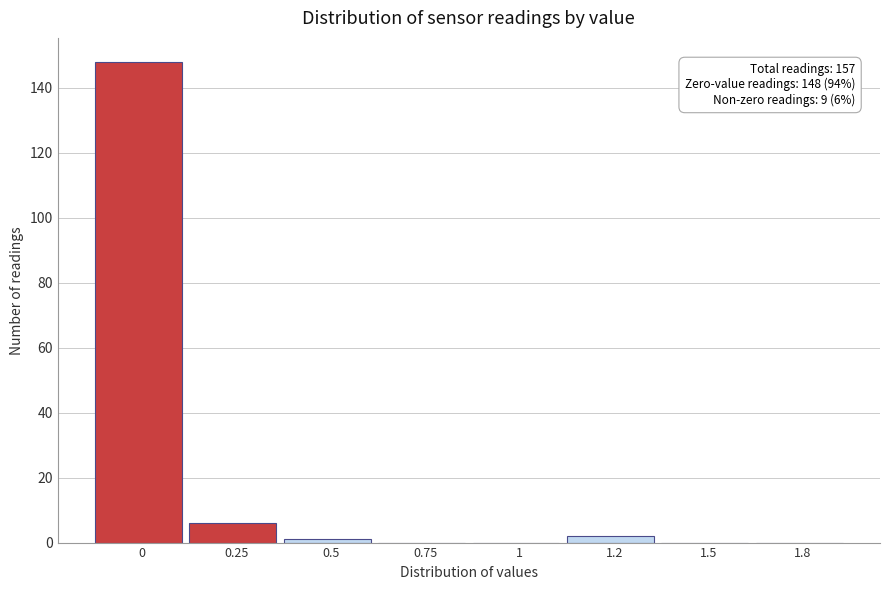

Reading left to right, extract all data points from this chart.

0=148	0.25=6	0.5=1	0.75=0	1=0	1.2=2	1.5=0	1.8=0